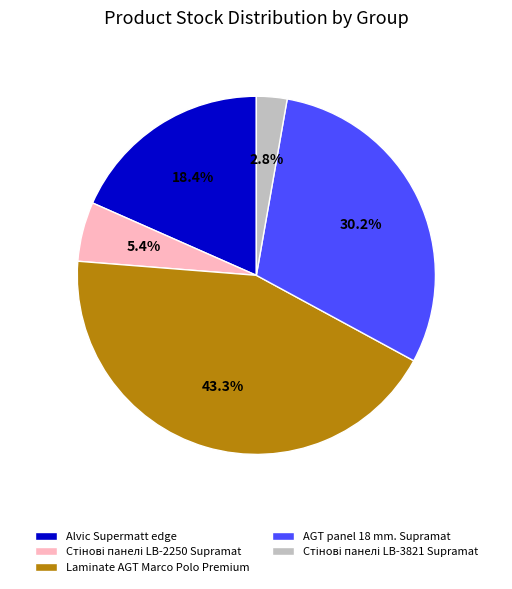

Which has a higher value, AGT panel 18 mm. Supramat or Alvic Supermatt edge?

AGT panel 18 mm. Supramat